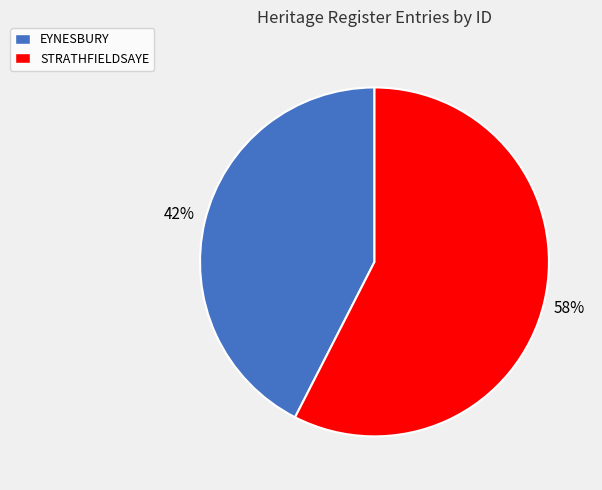

Is it true that EYNESBURY is 36% of the pie?

False